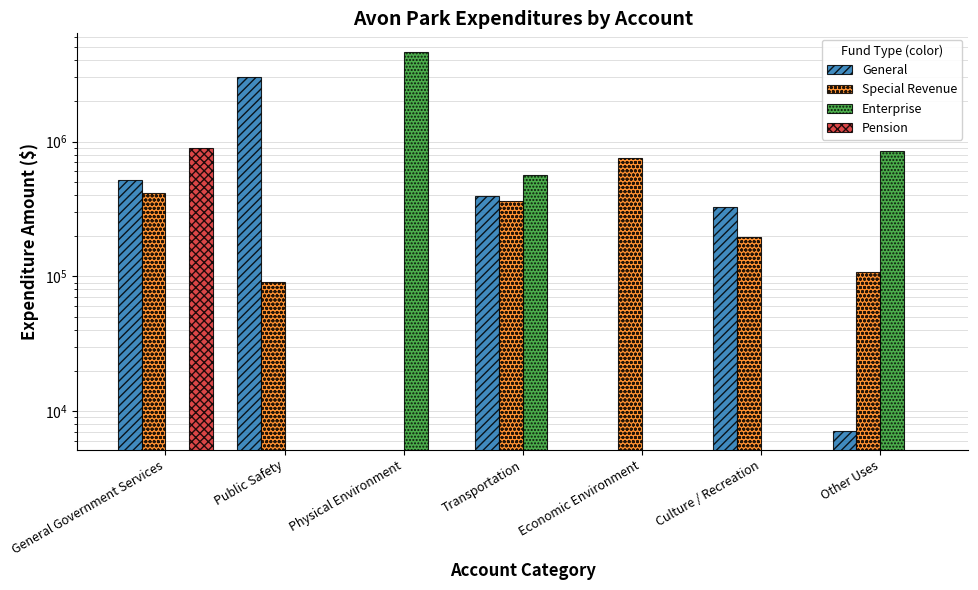

How many bars are there in total?

28